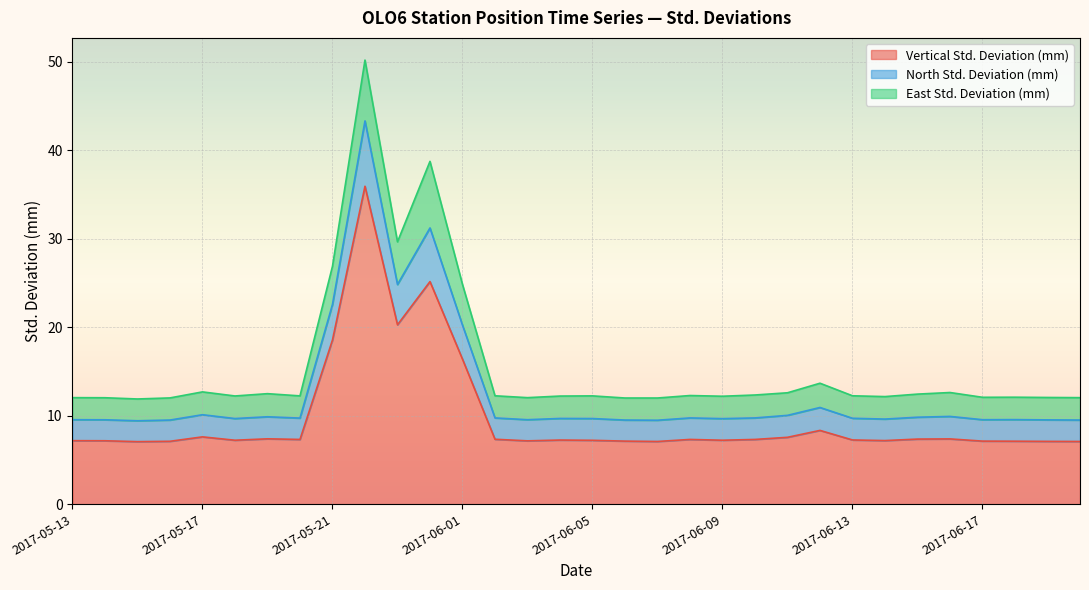

What is the label of the 22nd point from the left?

2017-06-10